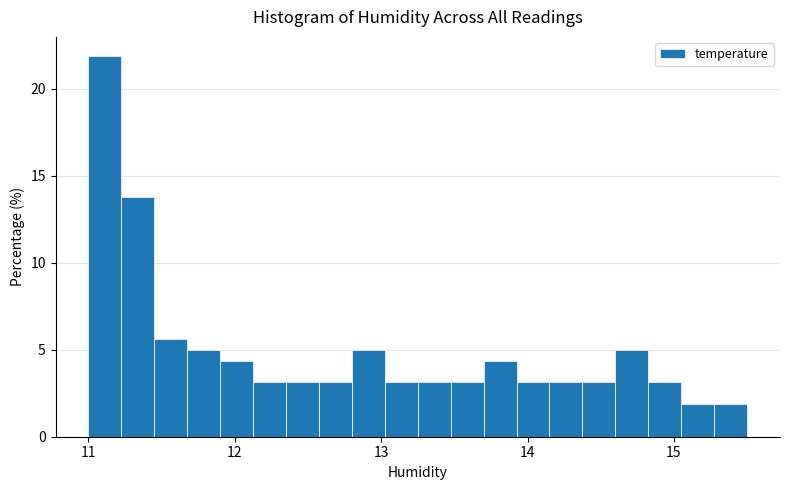

Around what value on the x-axis is the tallest bar? Give the approximate position of its centre, as read against the axis.

11.1